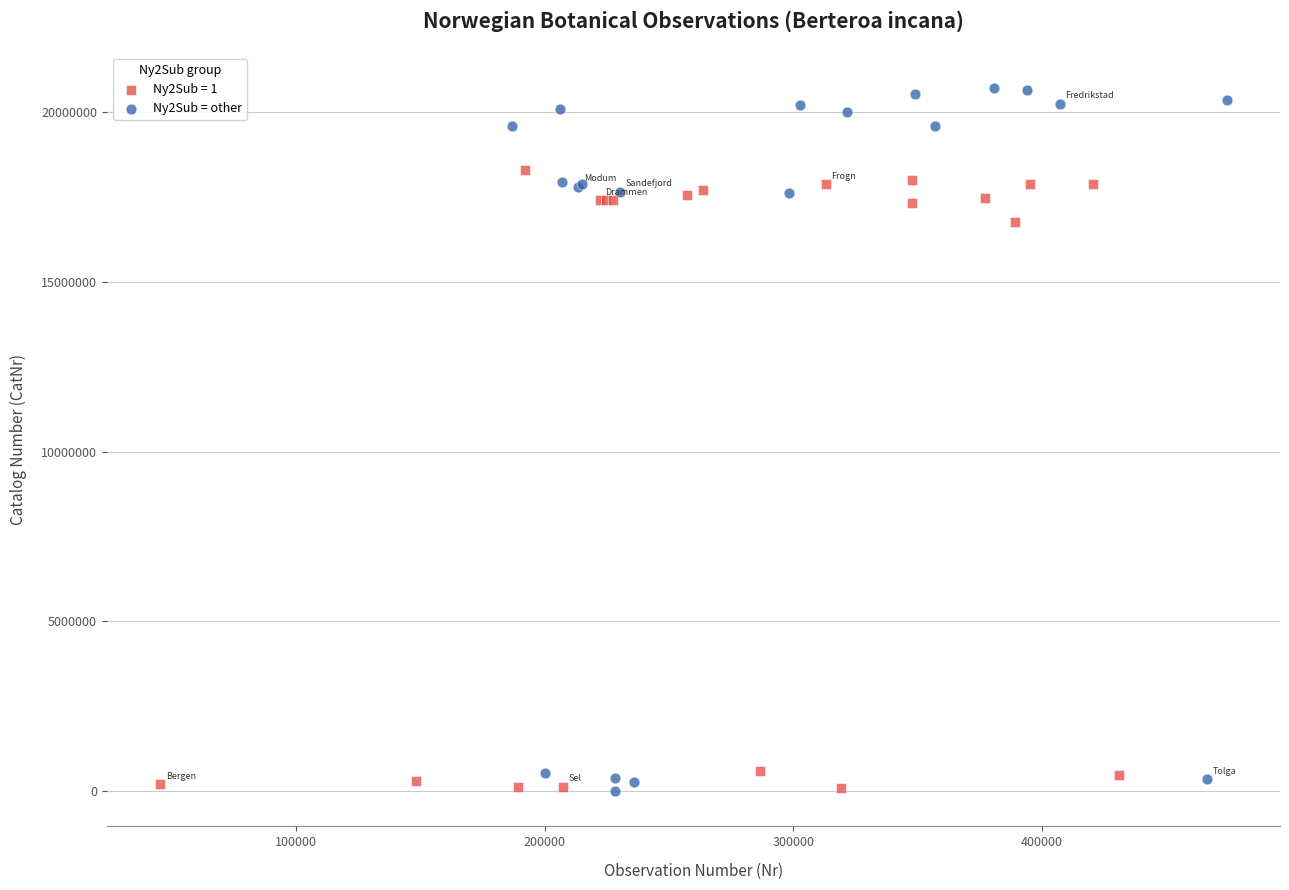

Which series has the widest spread of Y values?

Ny2Sub = other